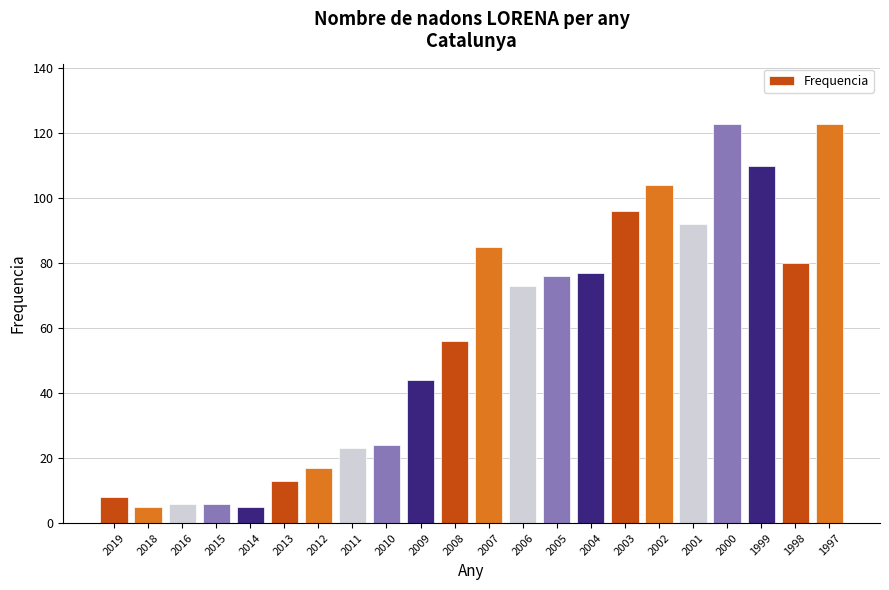

Reading right to left, what are all the values shown in this chart?

1997=123	1998=80	1999=110	2000=123	2001=92	2002=104	2003=96	2004=77	2005=76	2006=73	2007=85	2008=56	2009=44	2010=24	2011=23	2012=17	2013=13	2014=5	2015=6	2016=6	2018=5	2019=8